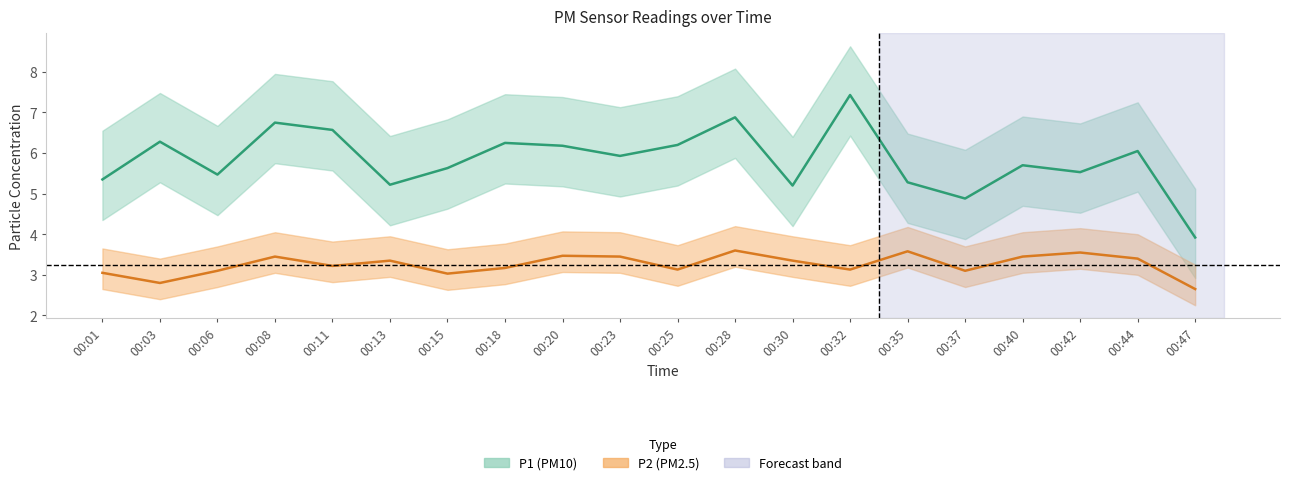

What is the difference between the second highest and second lowest values in the P2 series?

0.8